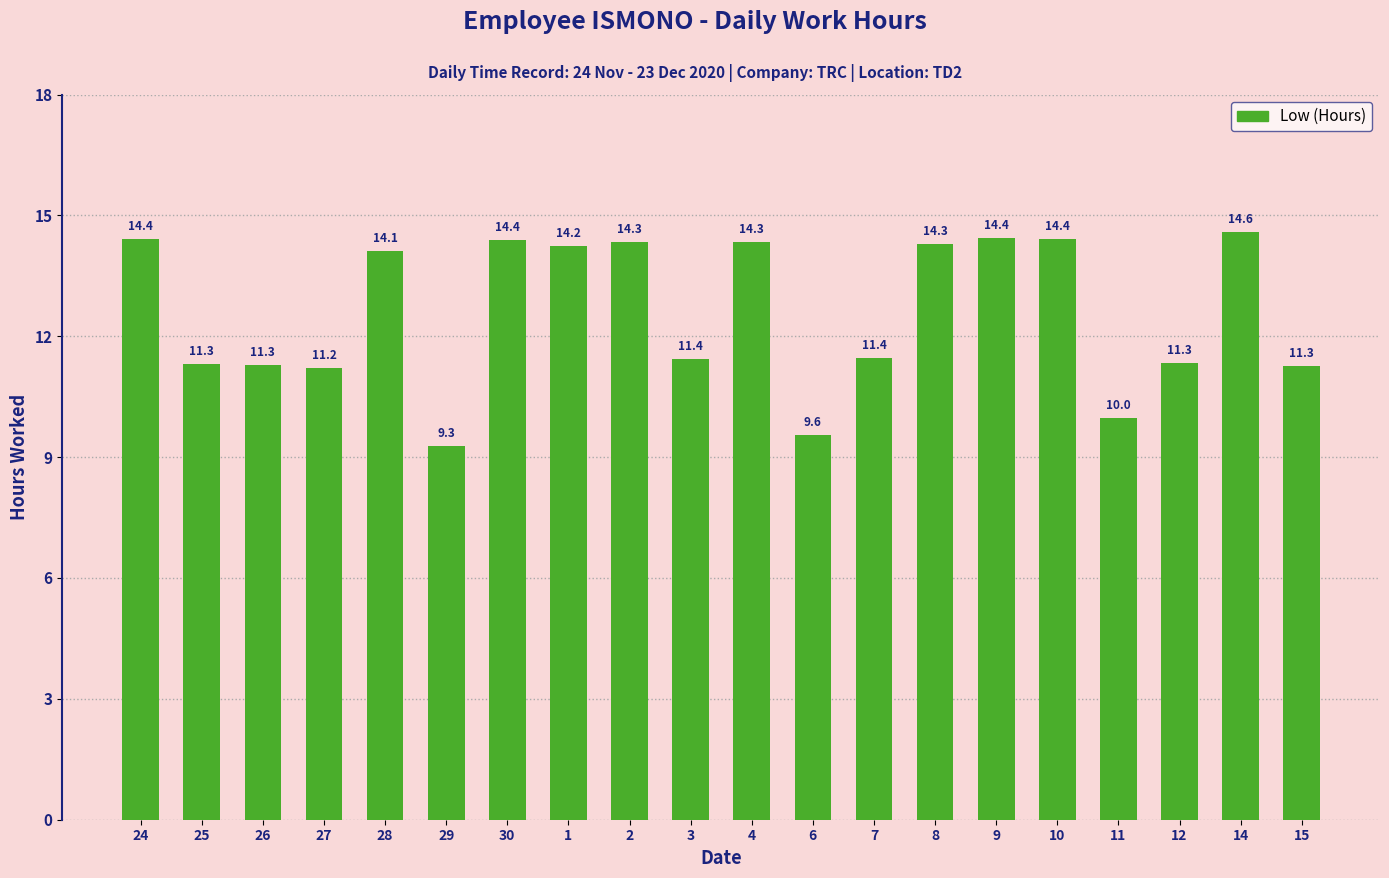

What position from the right is 14?

2